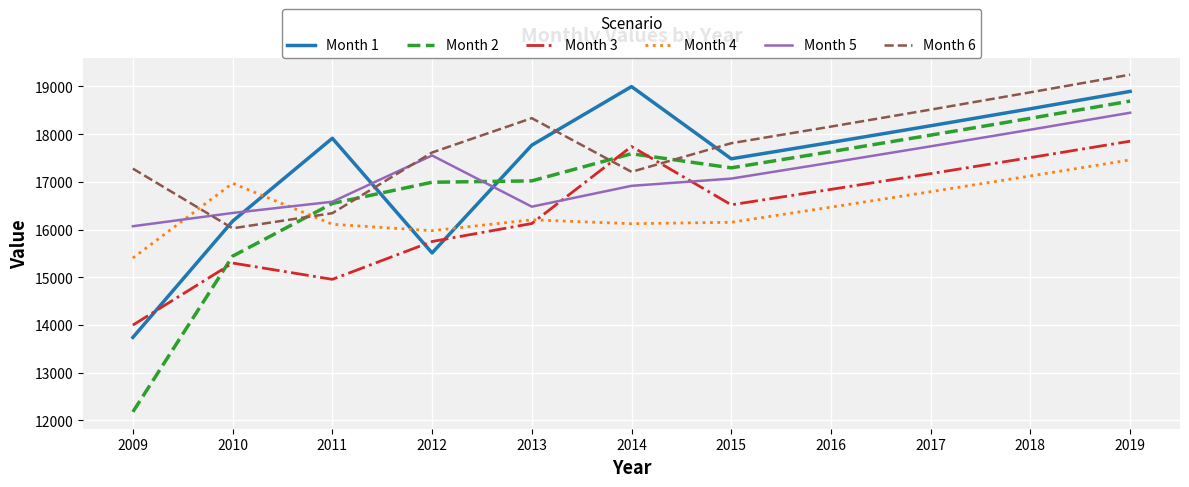

What value does the Month 4 series have at 2015?

16152.8